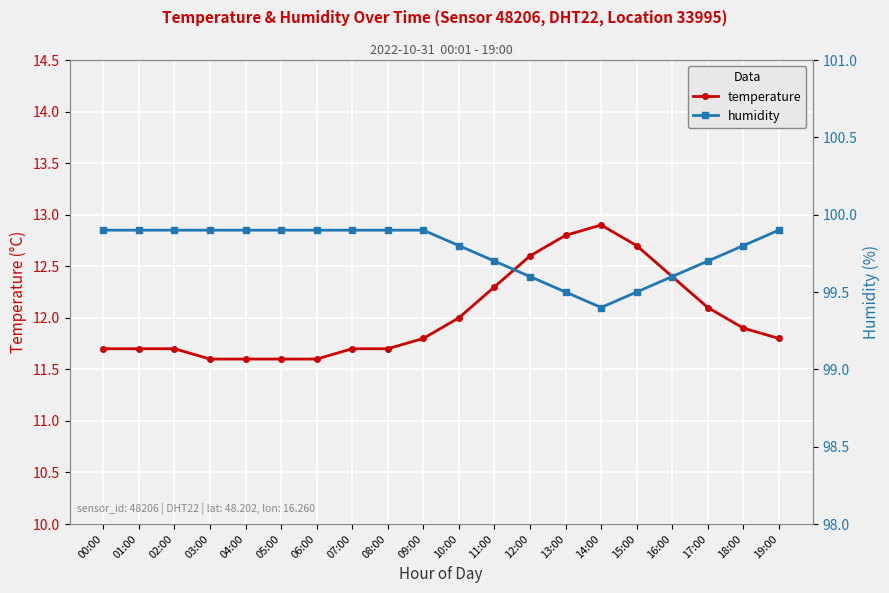

Rank the series by their average value, from highest to lowest.

humidity, temperature